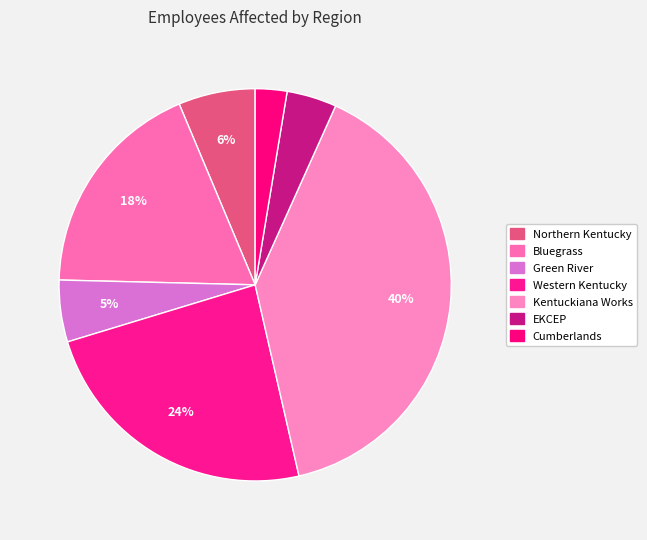

Count the number of slices in the pie.

7